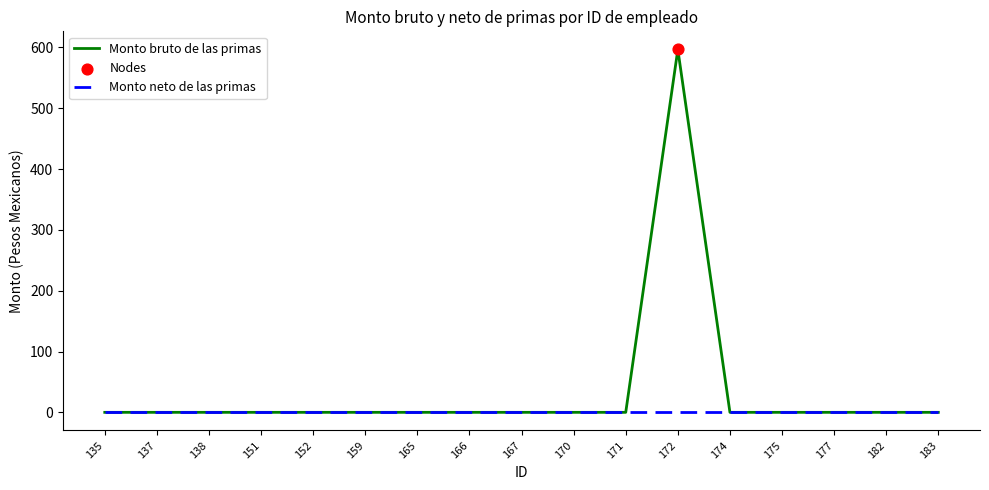

At which label does Monto bruto de las primas reach its peak?

172